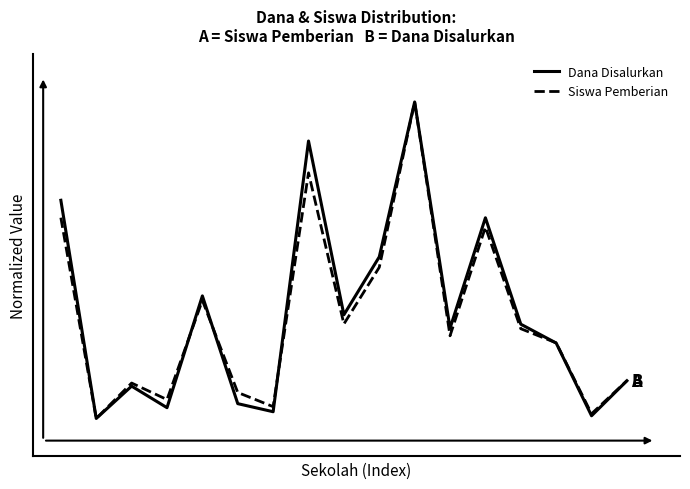

Rank the series by their maximum value, from lowest to highest.

Dana Disalurkan, Siswa Pemberian